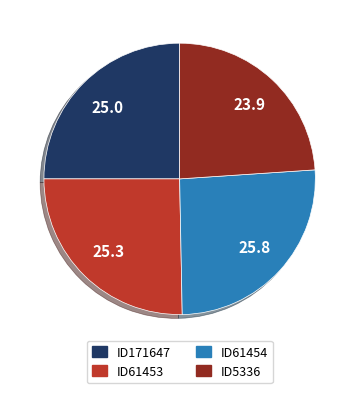

What is the ratio of the value at ID171647 to the value at ID61454?

1.0